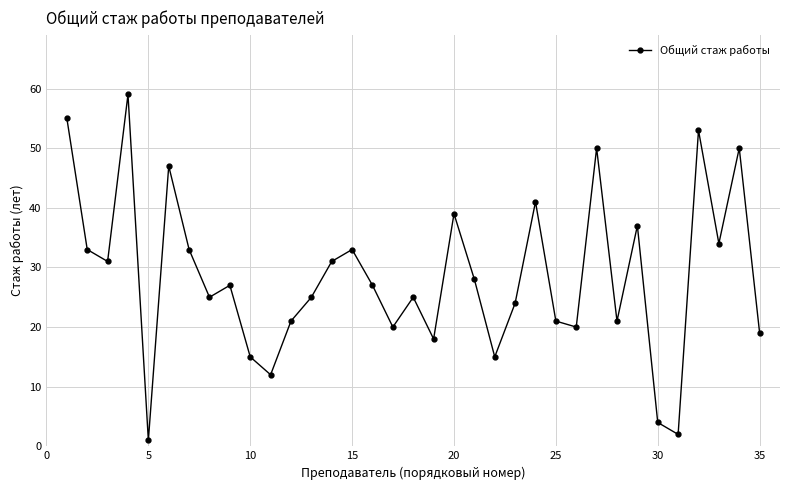

What is the difference between the second highest and second lowest values?

53